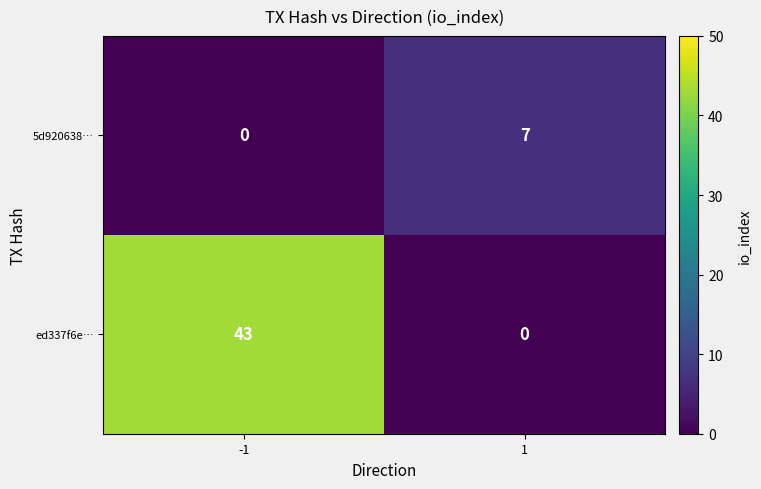

Which series has the largest total across all categories?

ed337f6e…